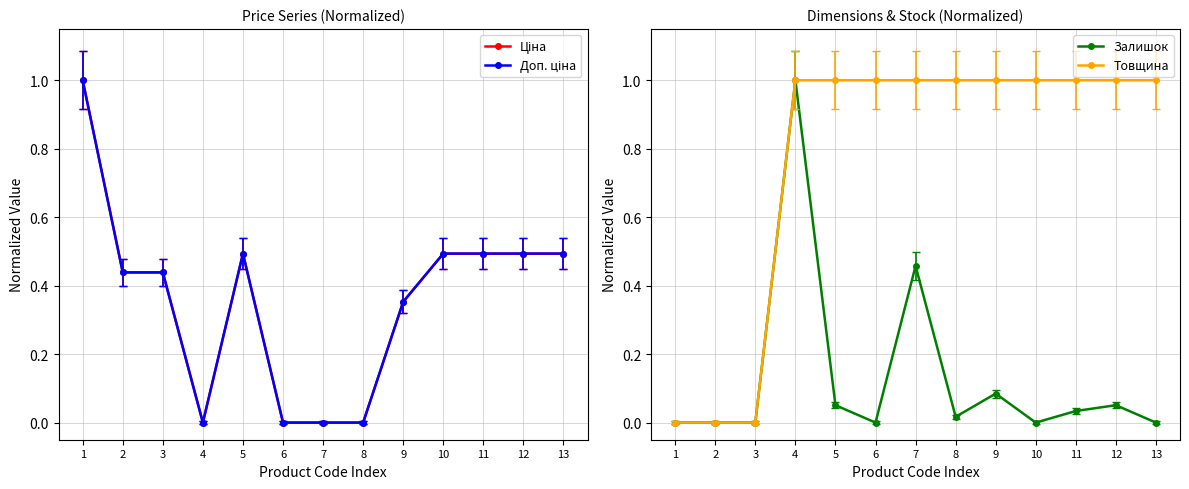

Does the chart display data point markers on the line(s)?

Yes